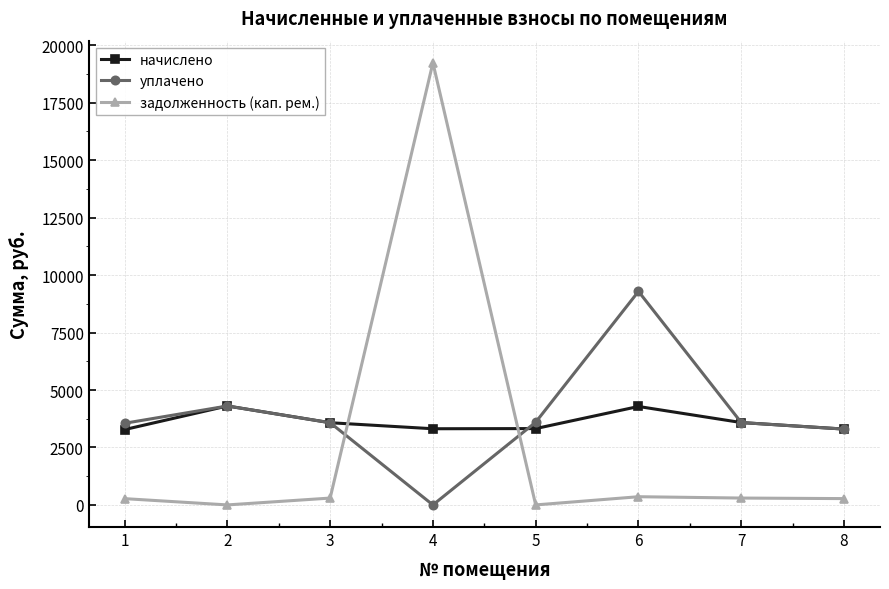

What is the sum of the начислено values at 3 and 2?

7881.4